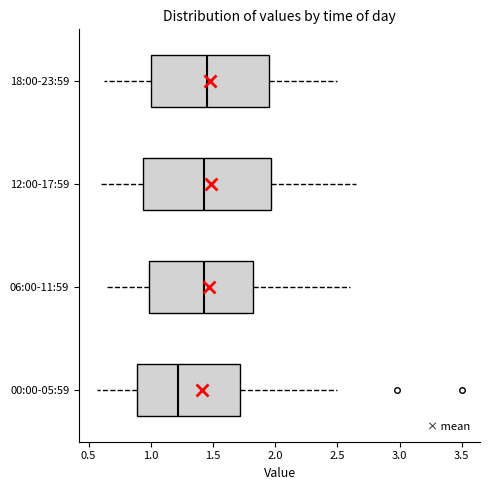

Reading bottom to top, read every box against the x-axis: the position of its median line, the range the box covers, and the ends of its whiskers. The values are not printed on the chart, so give them approximately, as read against the axis.

00:00-05:59: median 1.20, box 0.90 to 1.70, whiskers 0.55 to 2.50
06:00-11:59: median 1.45, box 1.00 to 1.85, whiskers 0.65 to 2.60
12:00-17:59: median 1.45, box 0.95 to 1.95, whiskers 0.60 to 2.65
18:00-23:59: median 1.45, box 1.00 to 1.95, whiskers 0.60 to 2.50